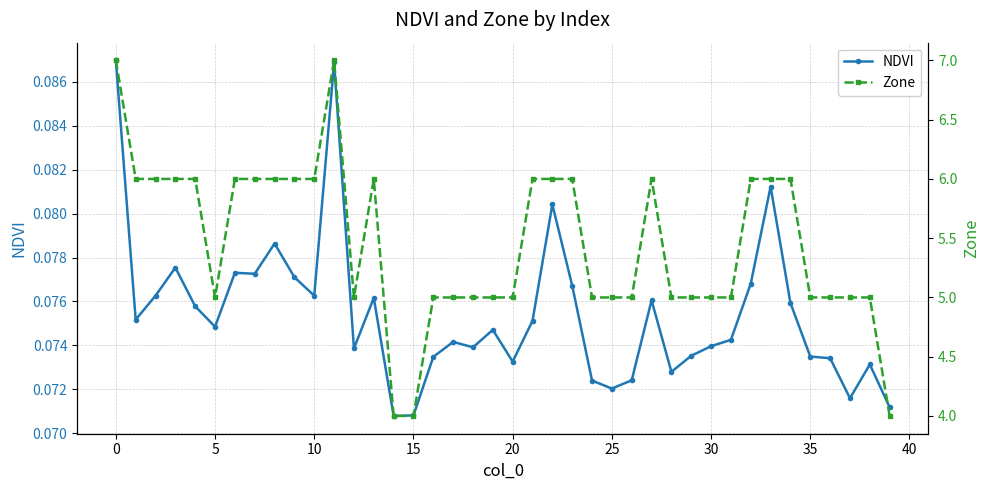

What is the difference between the second highest and minimum values in the Zone series?

3.0